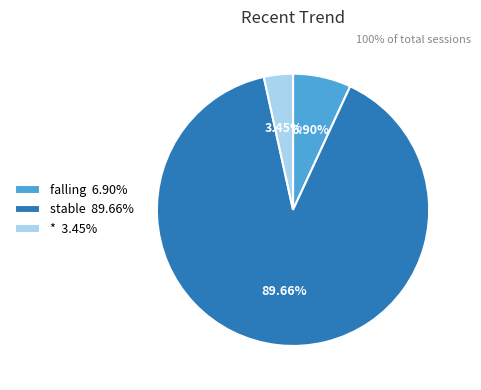

Between * 3.45% and stable 89.66%, which is larger?

stable 89.66%